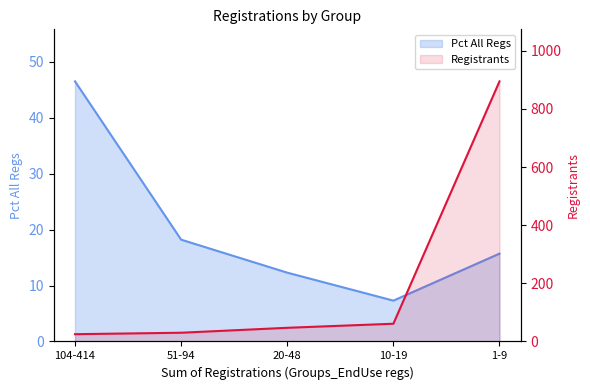

What is the approximate value of Pct All Regs at 10-19?

7.3